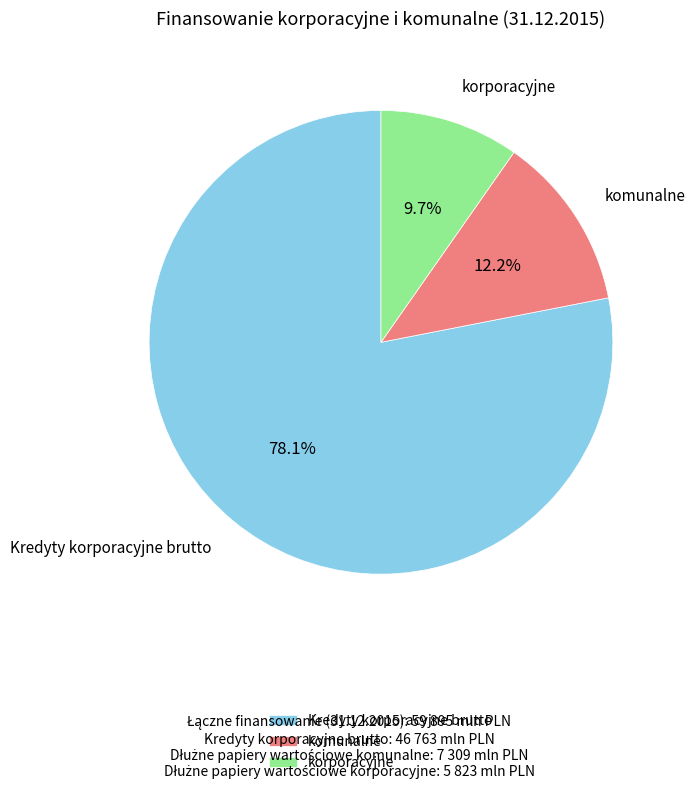

Which slice is the smallest?

korporacyjne